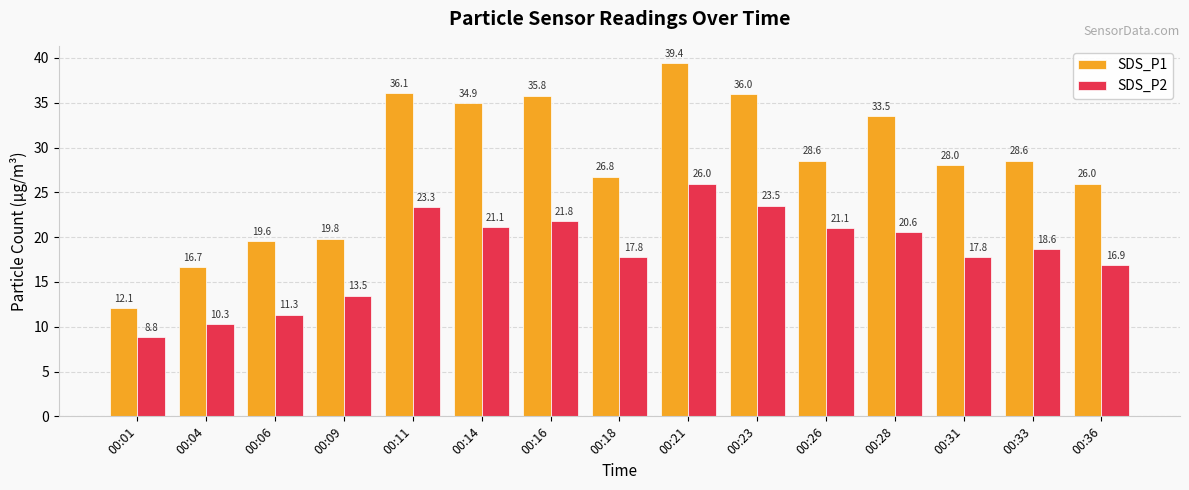

List the series in order of their overall mean, highest first.

SDS_P1, SDS_P2